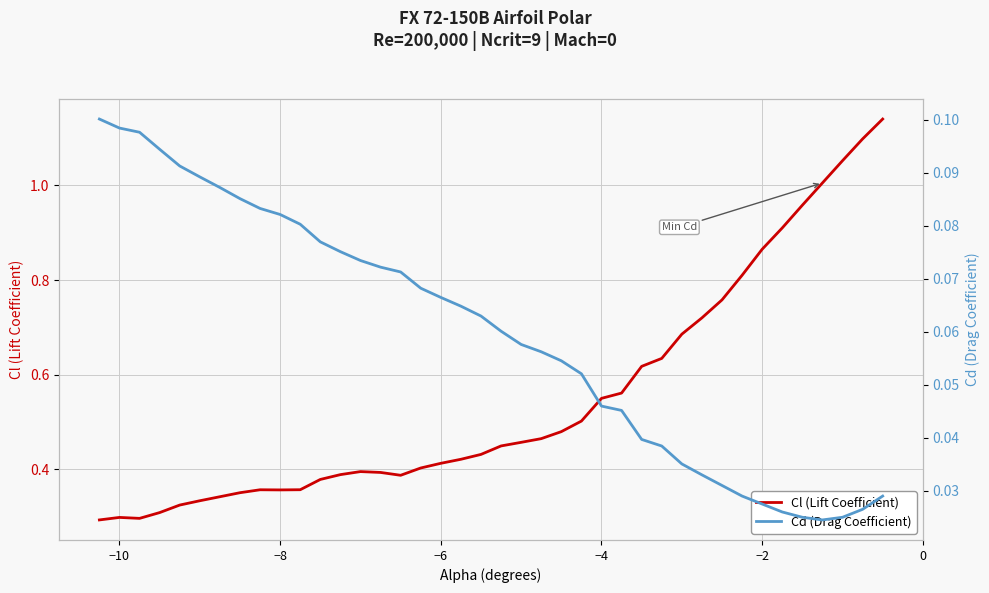

True or false: Cd (Drag Coefficient) and Cl (Lift Coefficient) cross at least once.

False